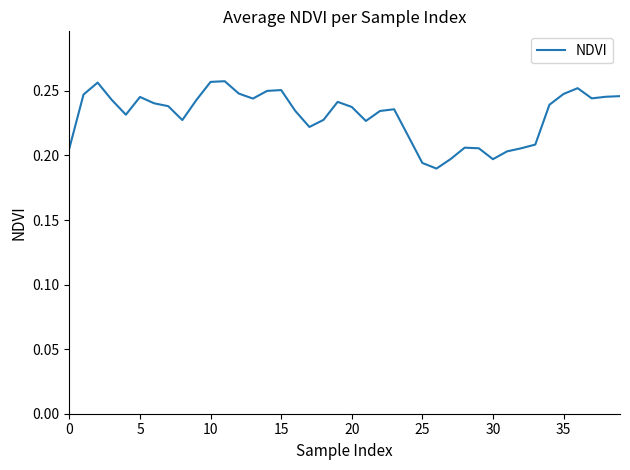

At which label is the value closest to 0?

26